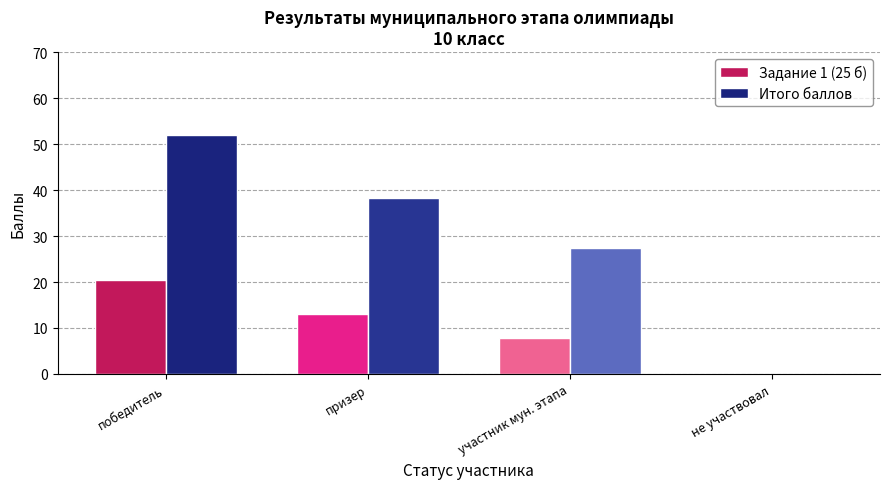

What is the sum of all Итого баллов values?

117.6